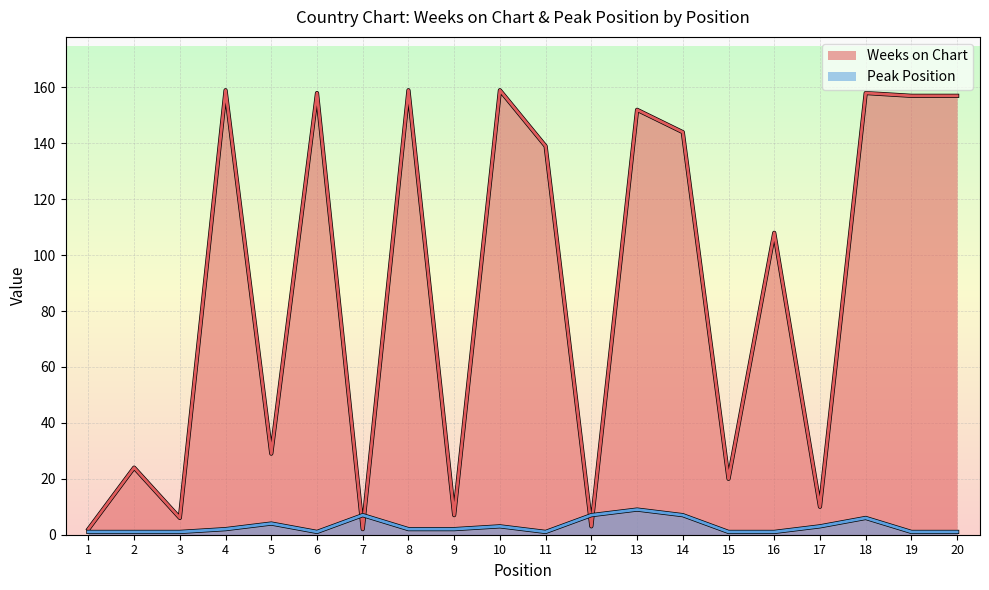

Rank the series by their average value, from lowest to highest.

Peak Position, Weeks on Chart